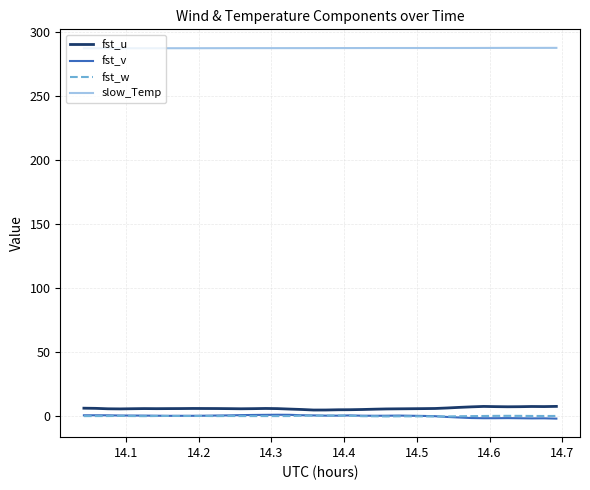

What is the lowest value of the slow_Temp series?

287.4